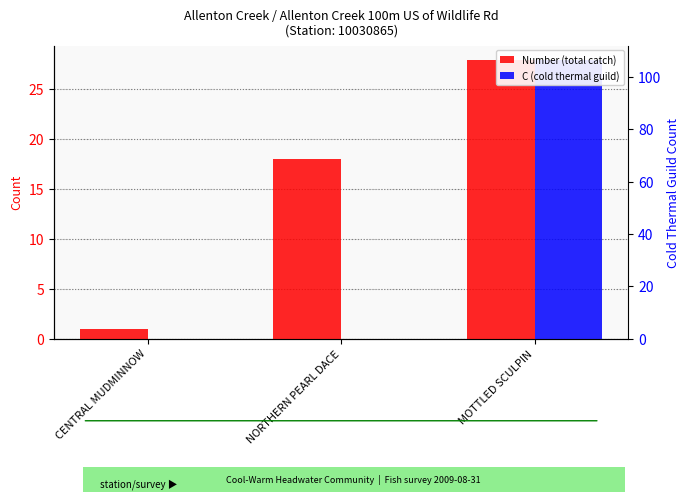

Reading left to right, list all the values displayed in this chart.

Number (total catch): CENTRAL MUDMINNOW=1	NORTHERN PEARL DACE=18	MOTTLED SCULPIN=28
C (cold thermal guild): CENTRAL MUDMINNOW=0	NORTHERN PEARL DACE=0	MOTTLED SCULPIN=28